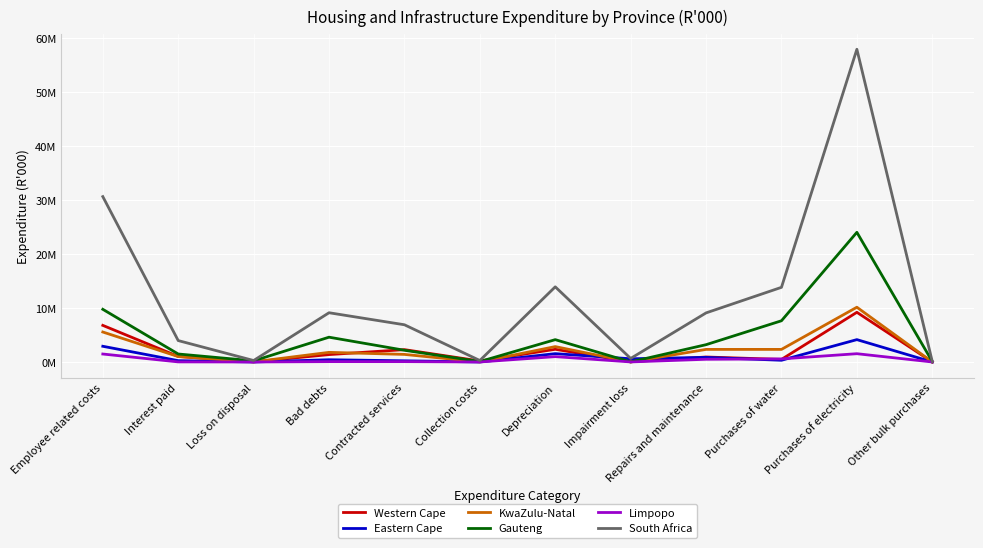

What are all the series names shown in the legend?

Western Cape, Eastern Cape, KwaZulu-Natal, Gauteng, Limpopo, South Africa